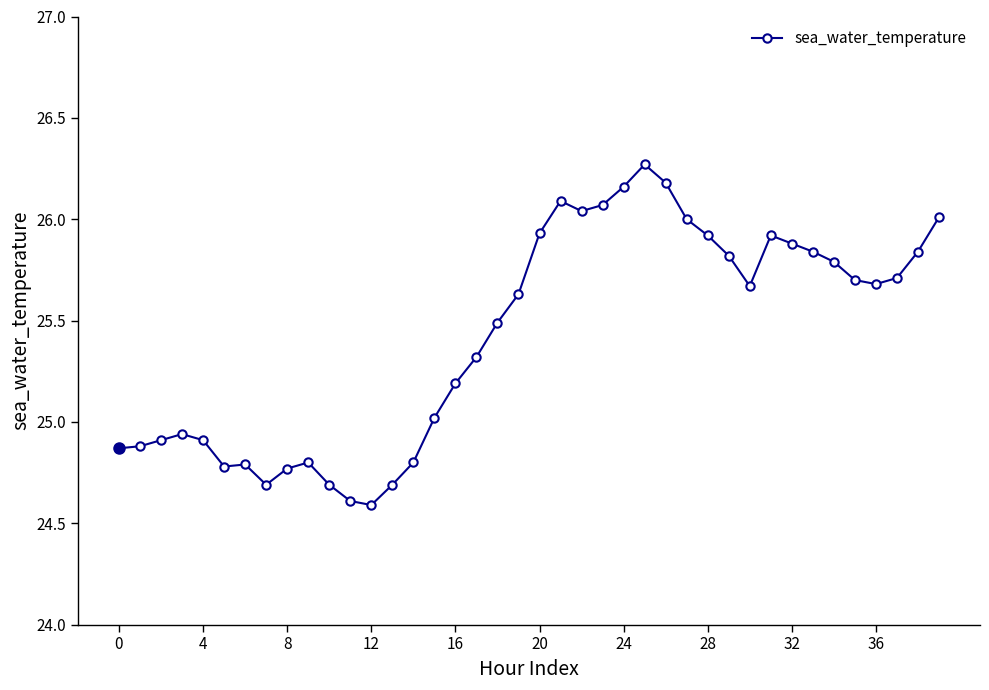

What is the difference between the maximum and second lowest values?

1.7